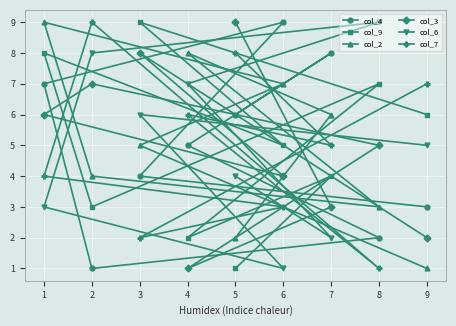

After their last crossing, which series has the higher values: col_9 or col_4?

col_9